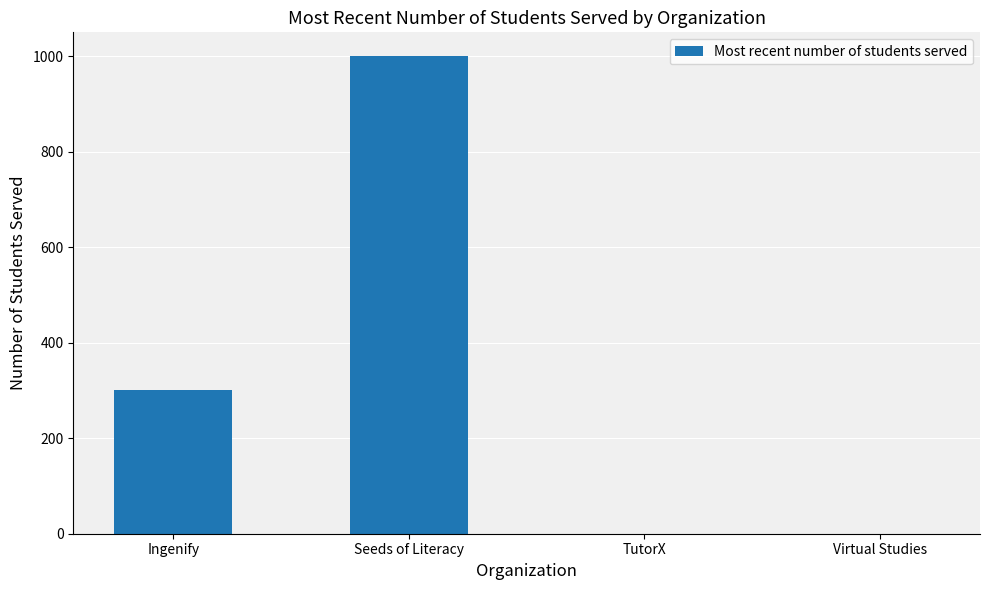

What is the maximum value shown in the chart?

1000